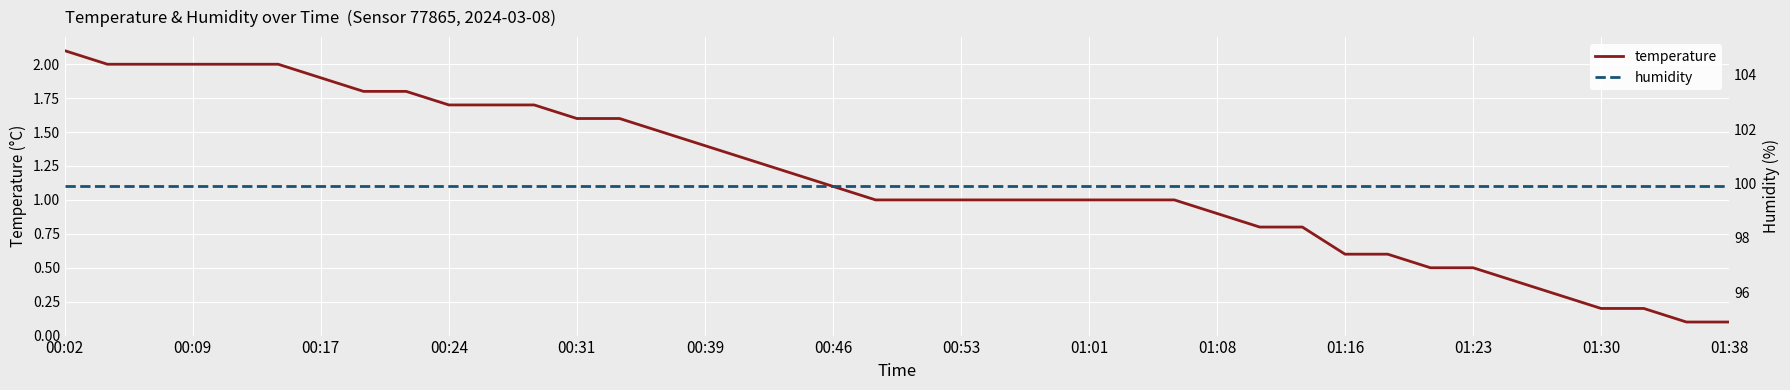

Where does the temperature series first go above 1?

00:02